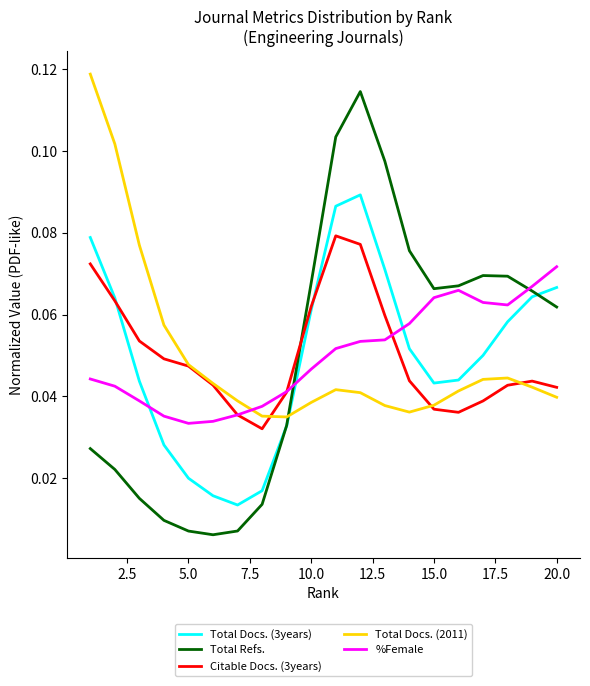

At how many categories does at least one series exceed 0?

20